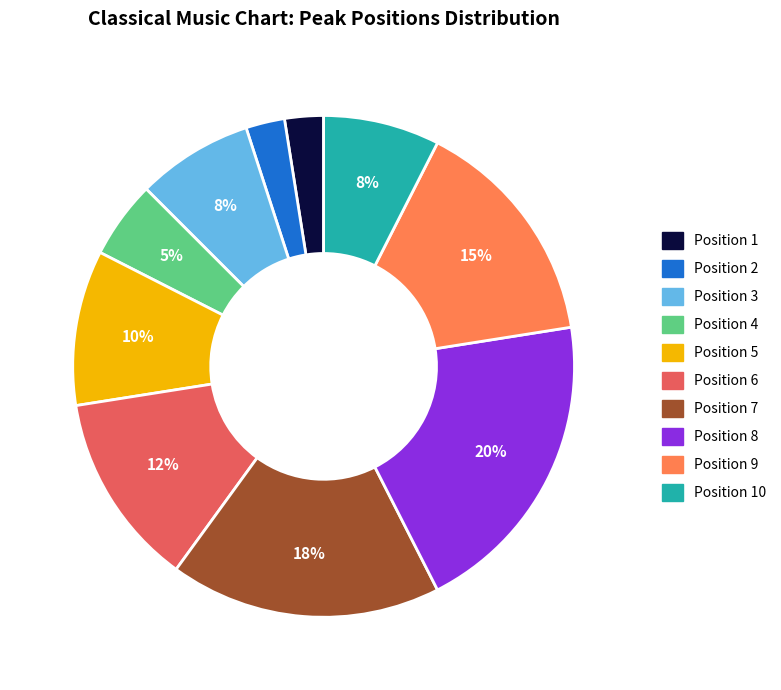

Between Position 6 and Position 8, which is larger?

Position 8